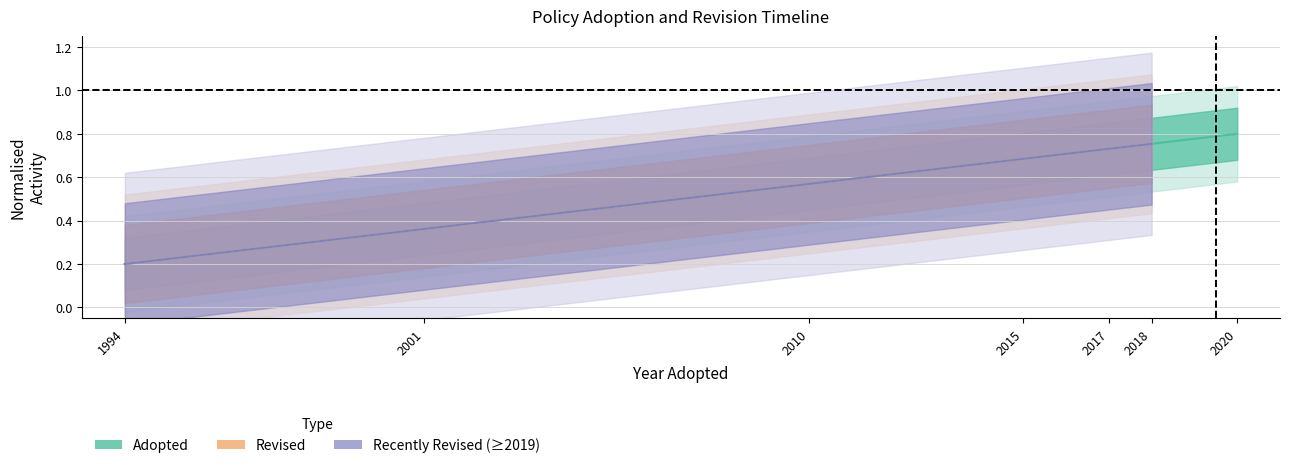

What is the average value?

0.6